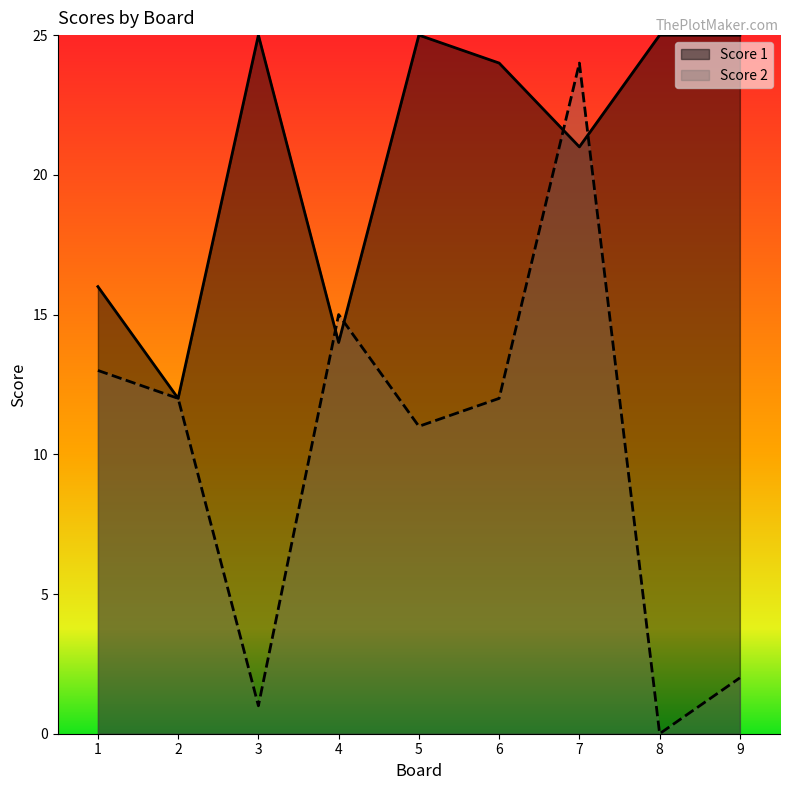

At which category does Score 2 reach its first local valley?

3